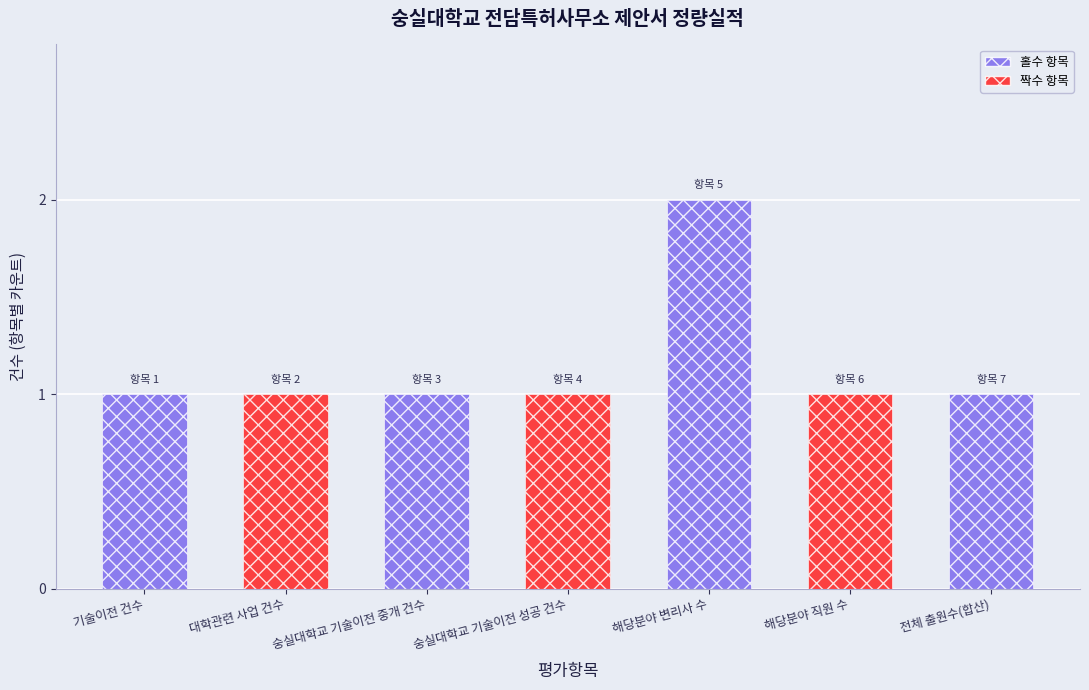

What is the difference between the maximum and second lowest values?

1